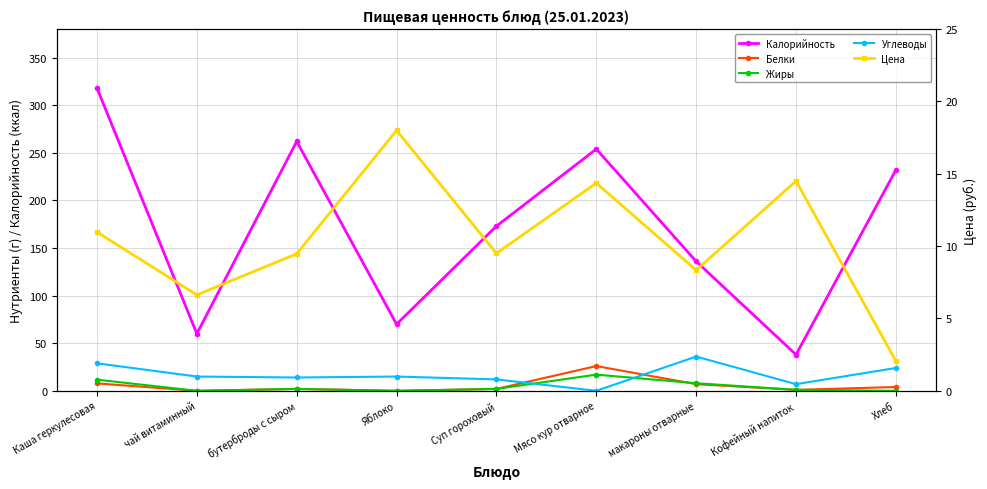

True or false: Жиры has a value of 0.9 at бутерброды с сыром.

False